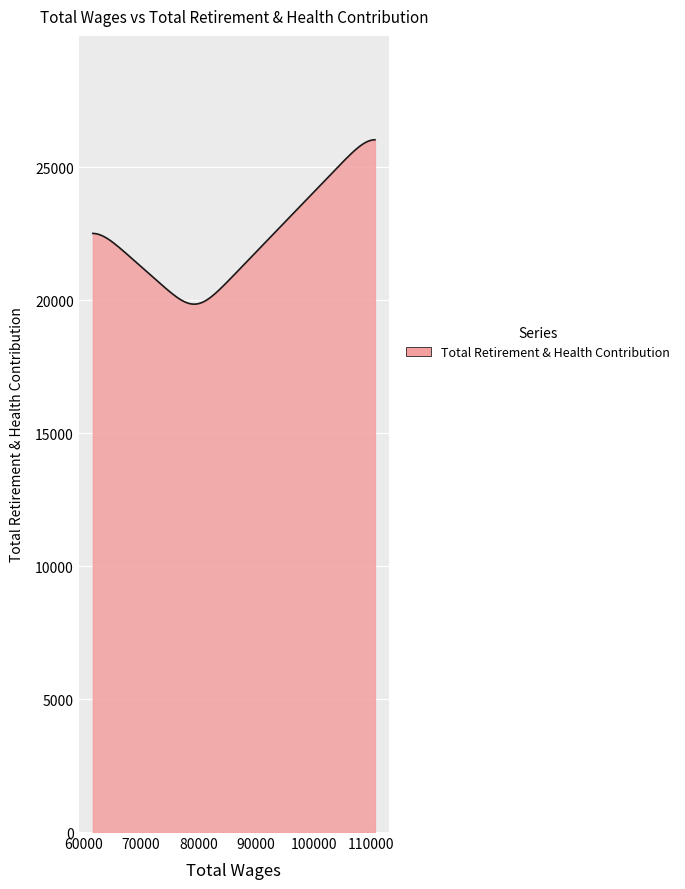

What is the greatest value displayed?

26032.7